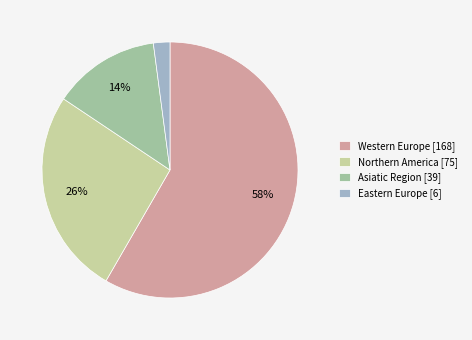

To the nearest percent, what percentage of the pie is Asiatic Region?

14%